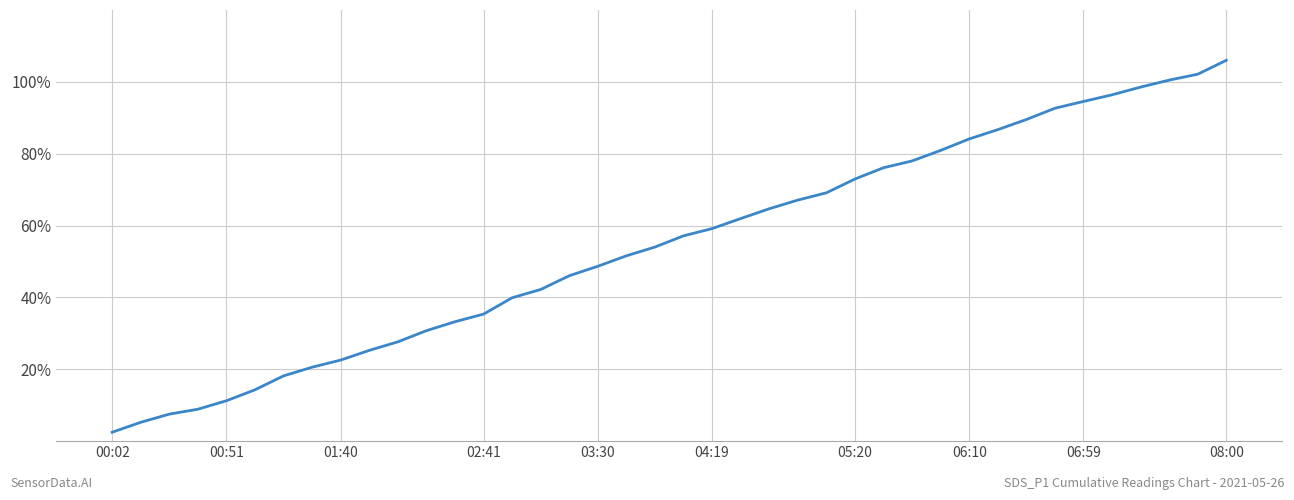

What is the difference between the maximum and minimum values?

103.5